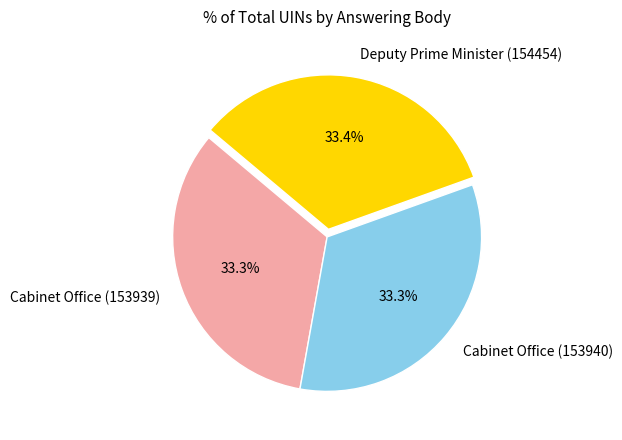

What is the ratio of the value at Cabinet Office (153939) to the value at Cabinet Office (153940)?

1.0